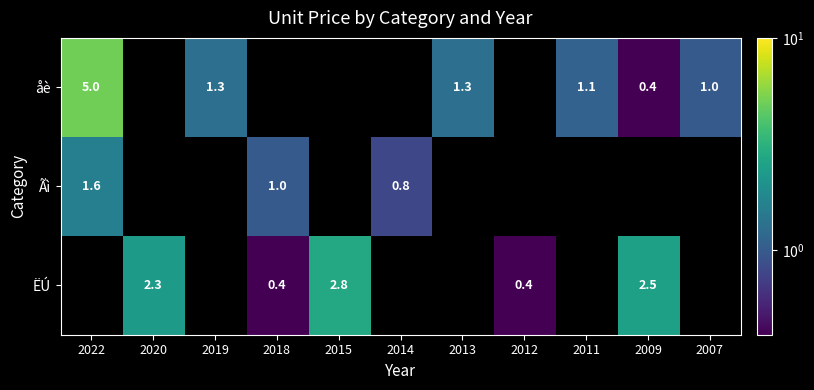

Which category has the lowest value across all series?

2009